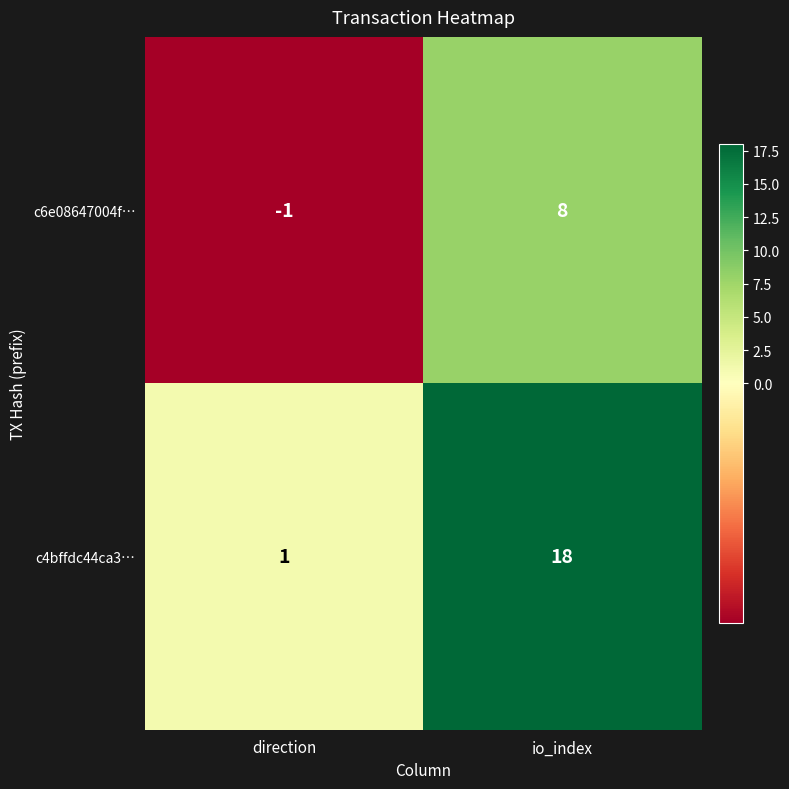

The c6e08647004f… series shows 8 at io_index. True or false?

True